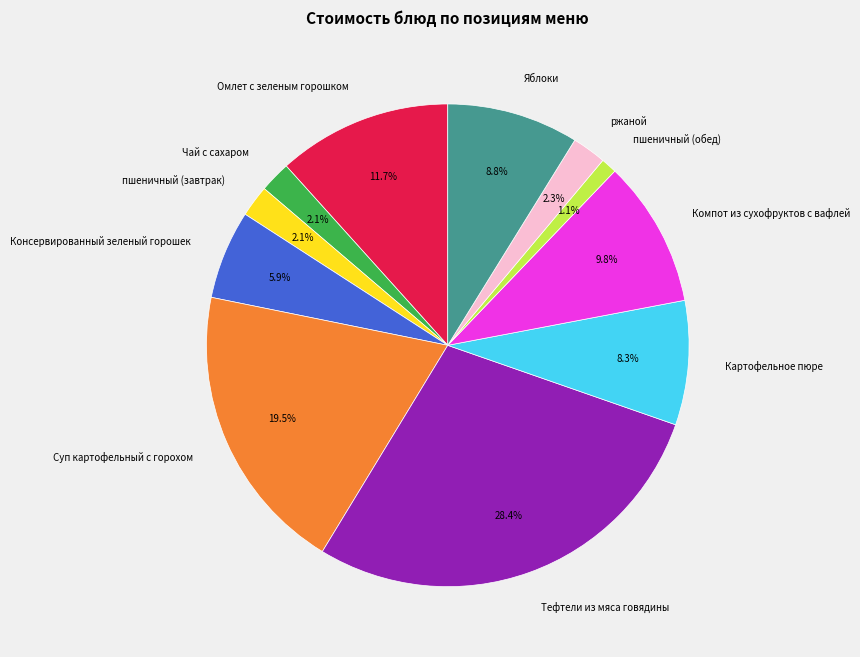

To the nearest percent, what is the difference between the largest and smallest slice percentages?

27%